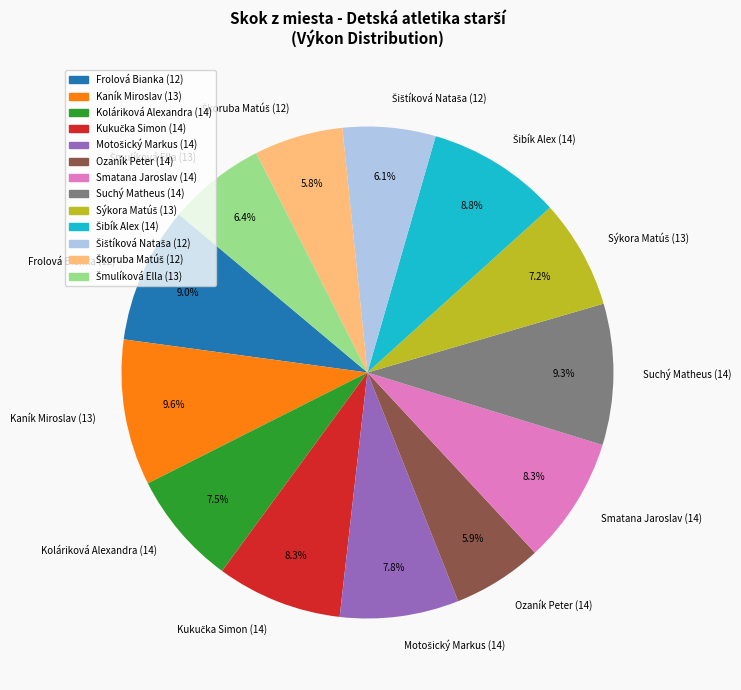

To the nearest percent, what is the difference between the largest and smallest slice percentages?

4%